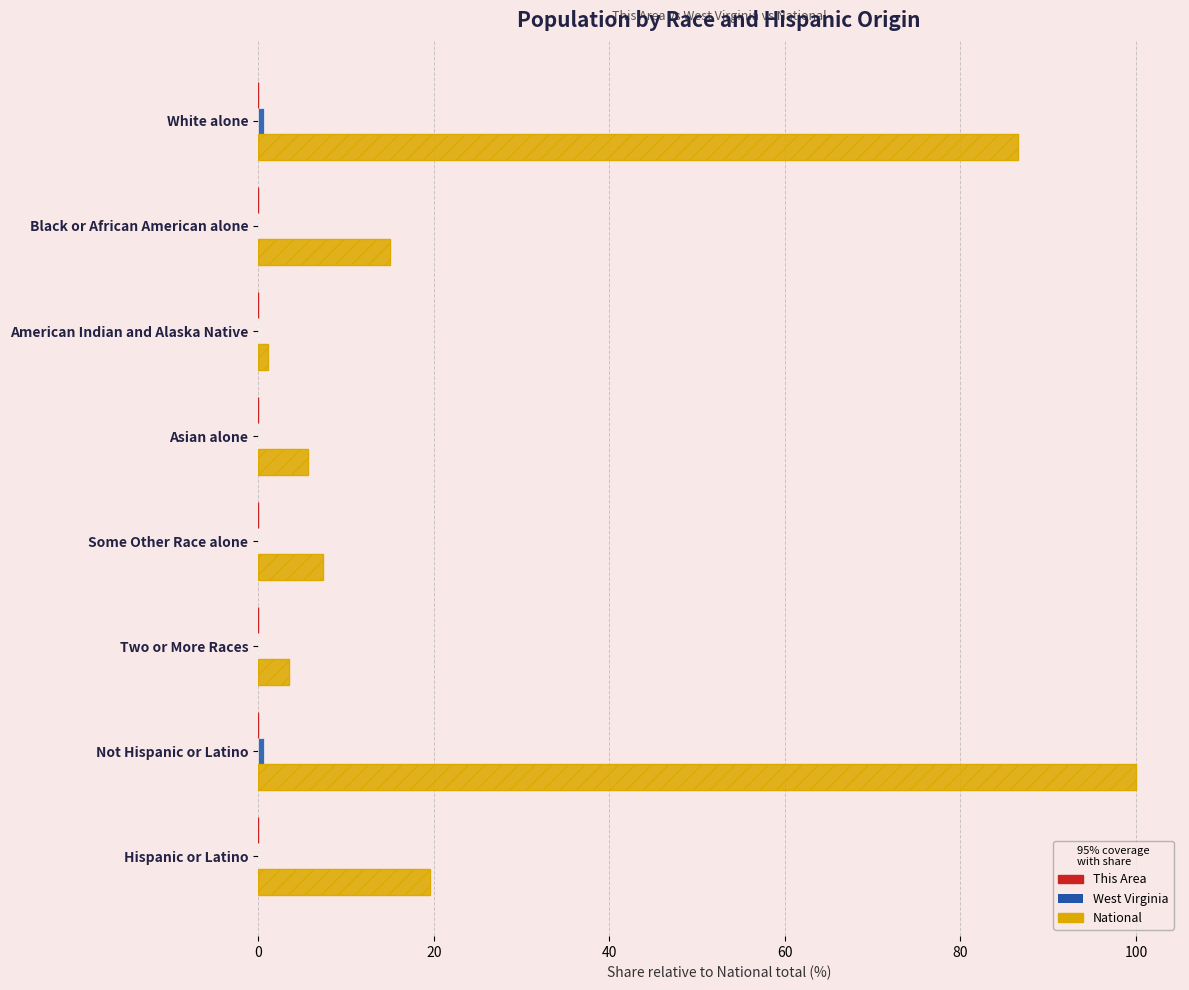

Is the value of West Virginia at Two or More Races greater than the value of National at Not Hispanic or Latino?

No